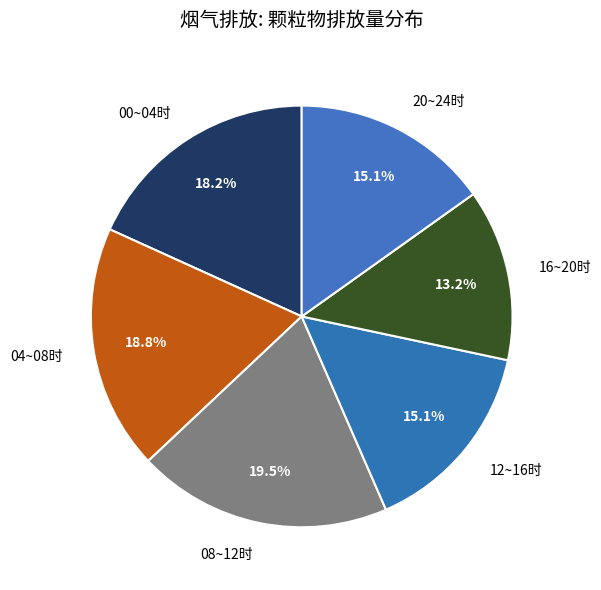

Does 16~20时 account for over 50% of the chart?

No